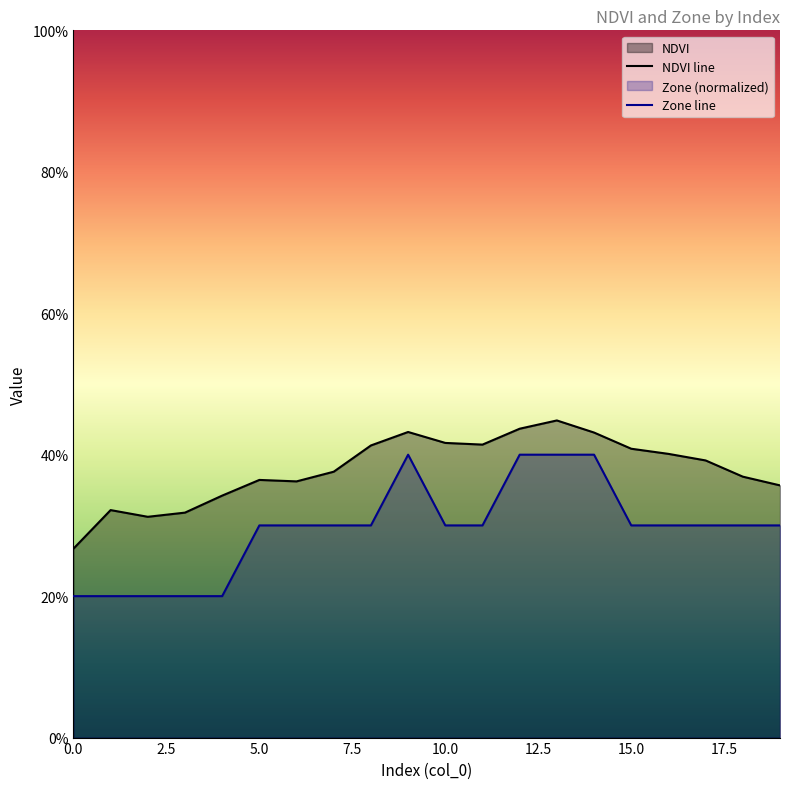

True or false: Zone has a value of 0.5 at 18.

False